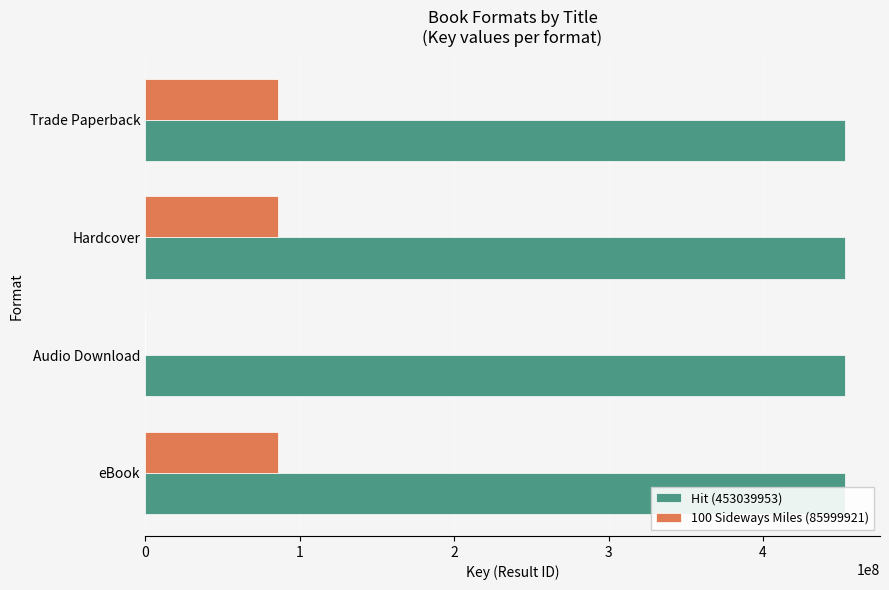

What is the difference between the second highest and minimum values in the 100 Sideways Miles (85999921) series?

85999921.0